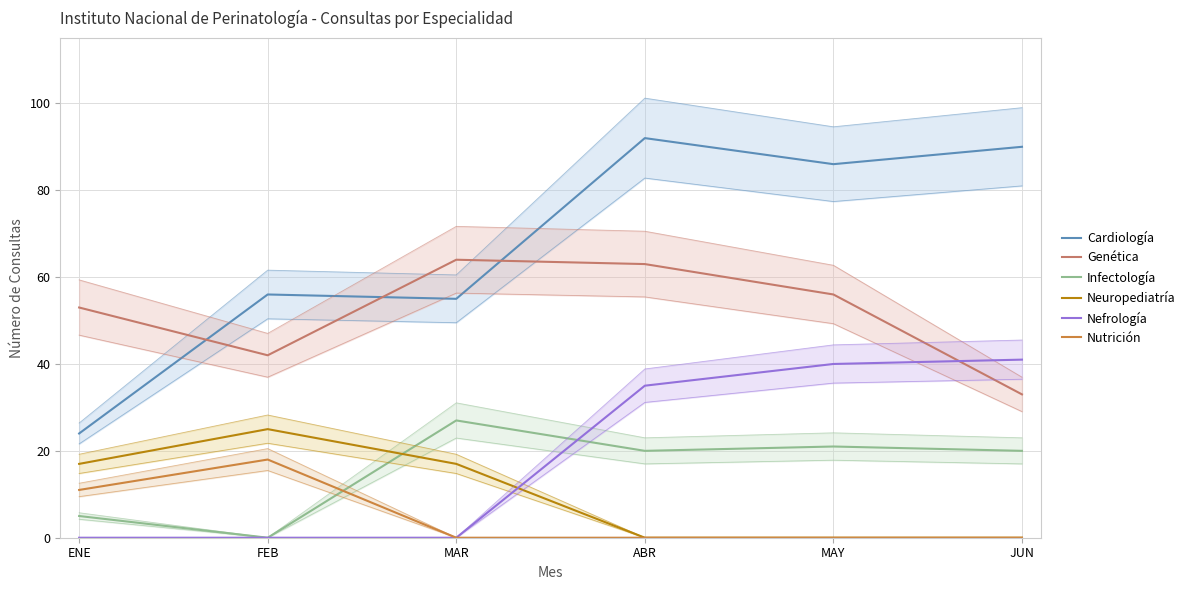

Which series has the widest spread of values?

Cardiología